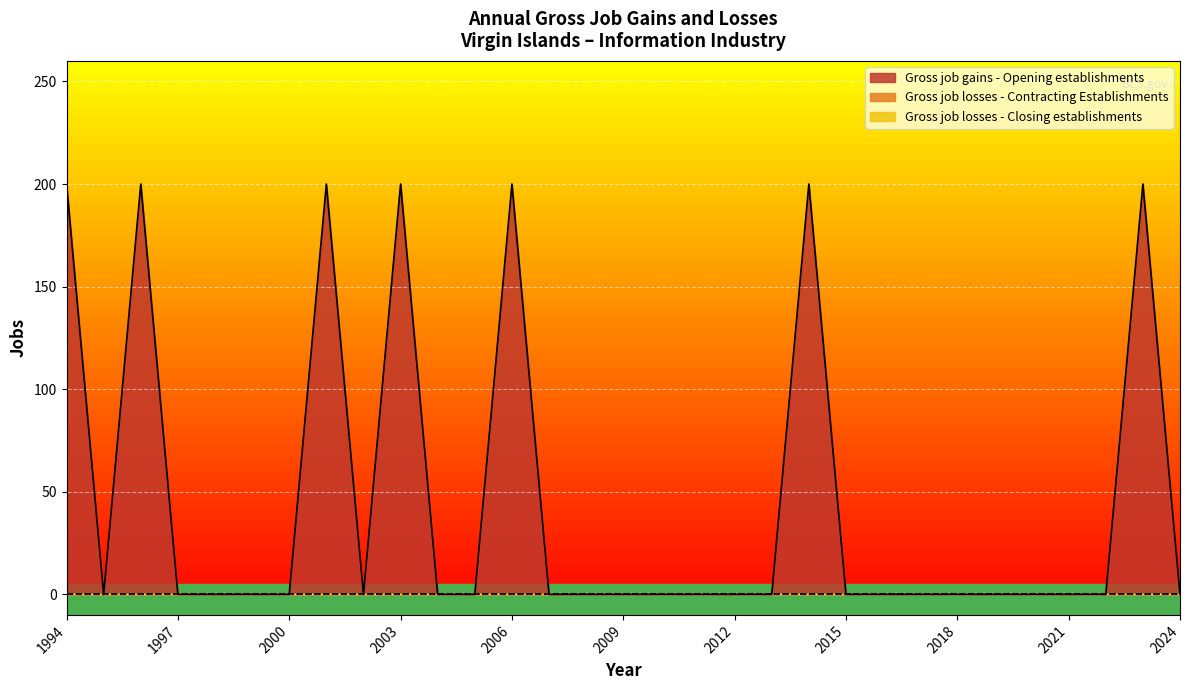

What are all the series names shown in the legend?

Gross job gains - Opening establishments, Gross job losses - Contracting Establishments, Gross job losses - Closing establishments